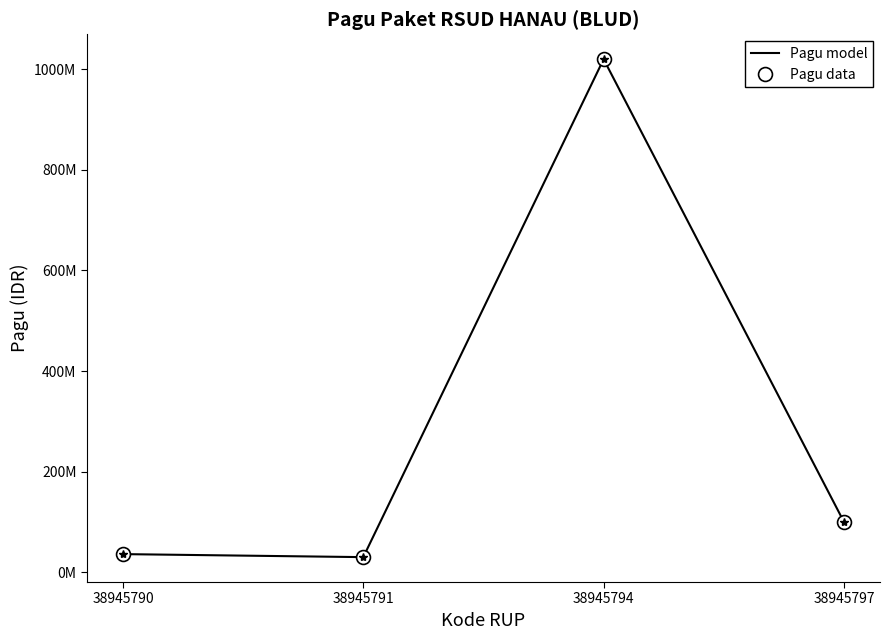

At which category does Pagu data reach its first local valley?

38945791